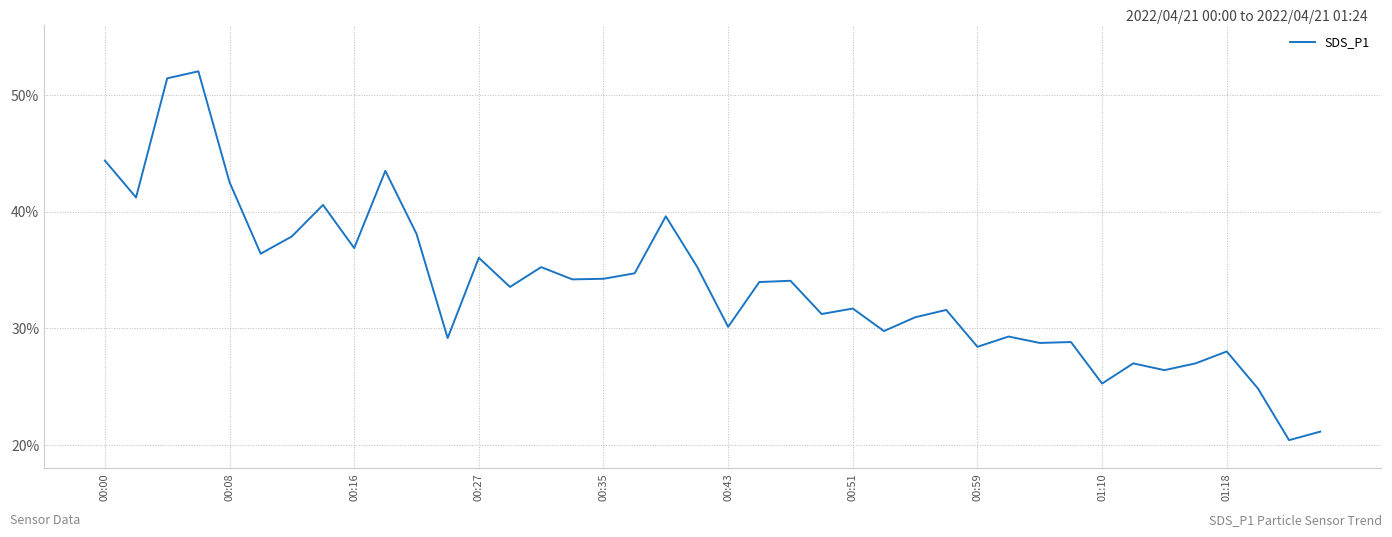

What is the smallest value displayed?

20.4